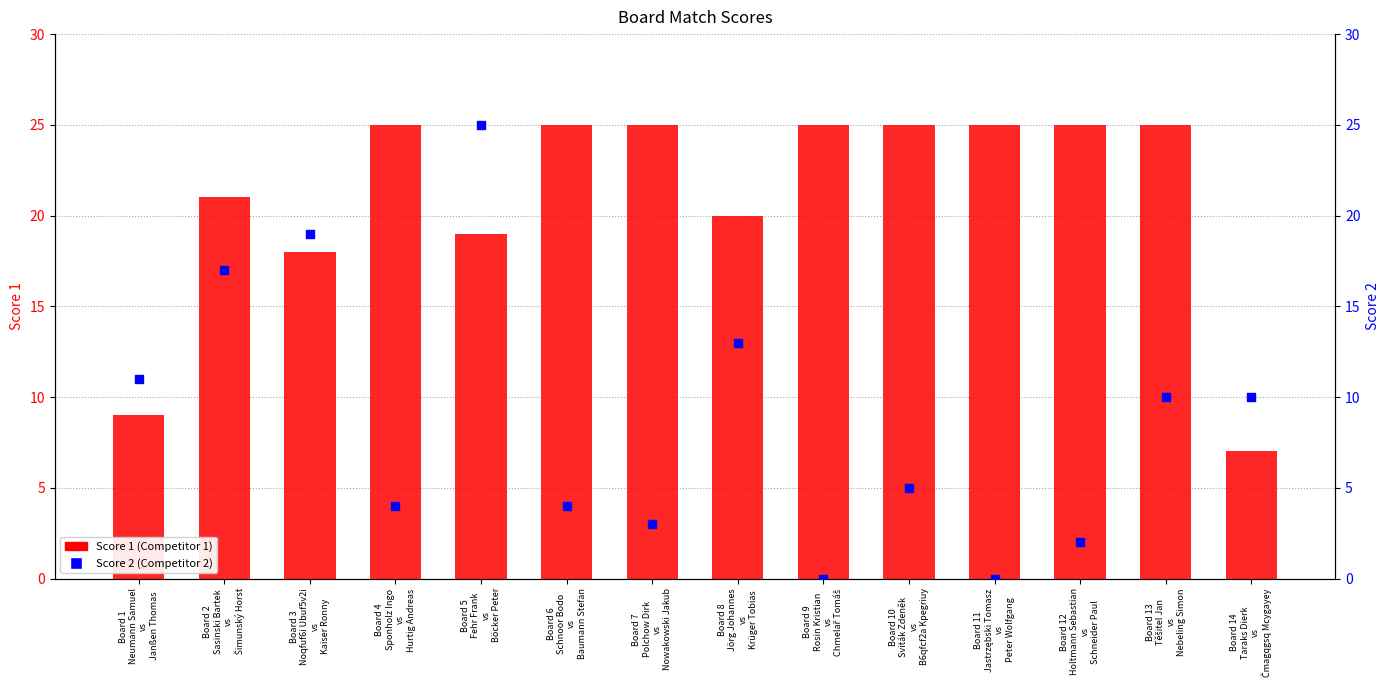

Is the value of Score 2 at Board 9
Rosin Kristian
vs
Chmelař Tomáš greater than the value of Score 1 at Board 3
Noqfuf6i Ubuf5v2i
vs
Kaiser Ronny?

No